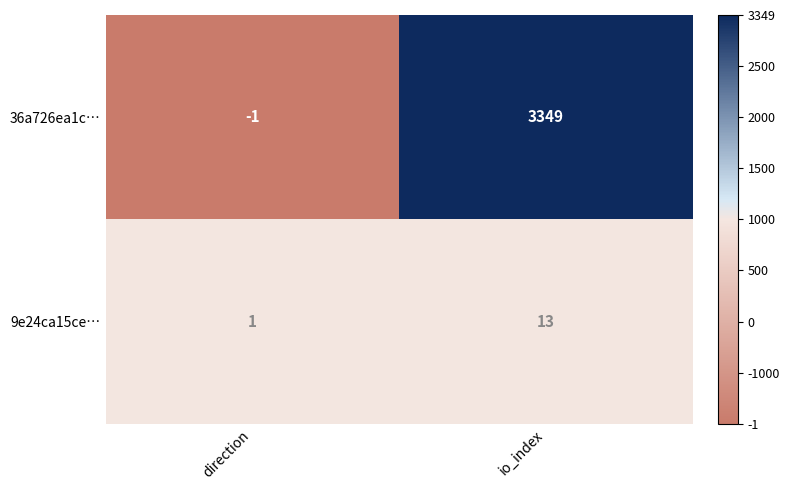

Which label corresponds to the smallest value in the chart?

direction